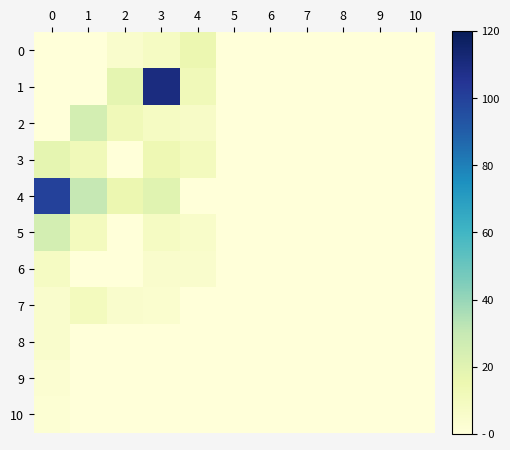

At 10, list the series in order from largest to smallest.

0, 1, 2, 3, 4, 5, 6, 7, 8, 9, 10